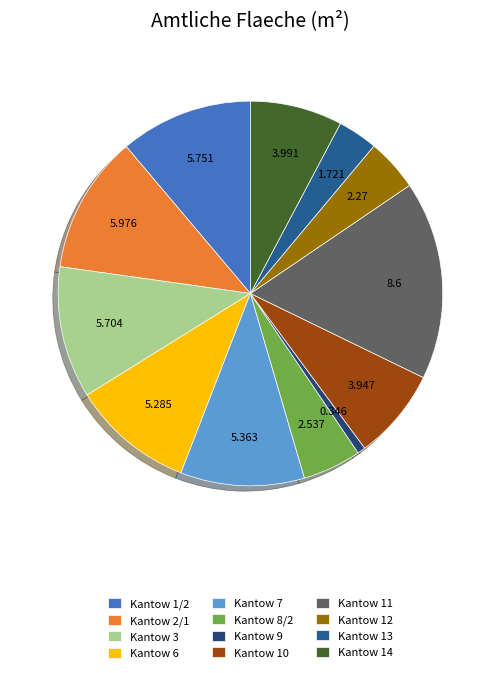

To the nearest percent, what is the difference between the largest and smallest slice percentages?

16%